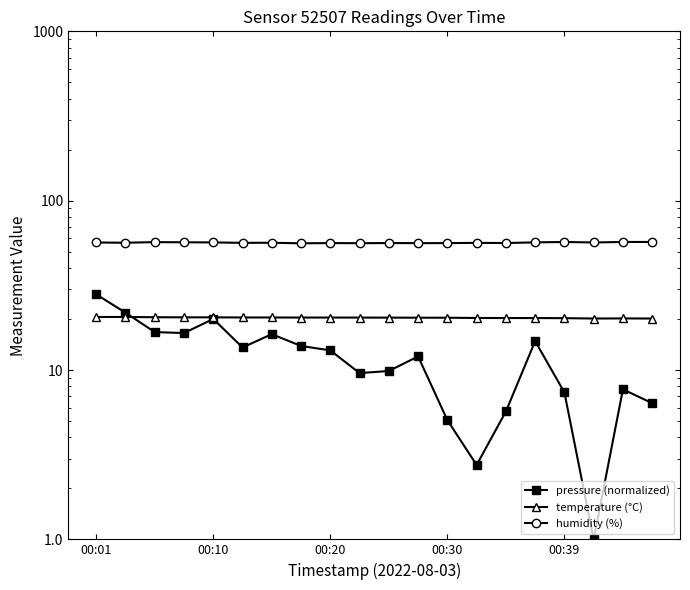

True or false: temperature (°C) has more than 2 points higher than both neighbors.

False